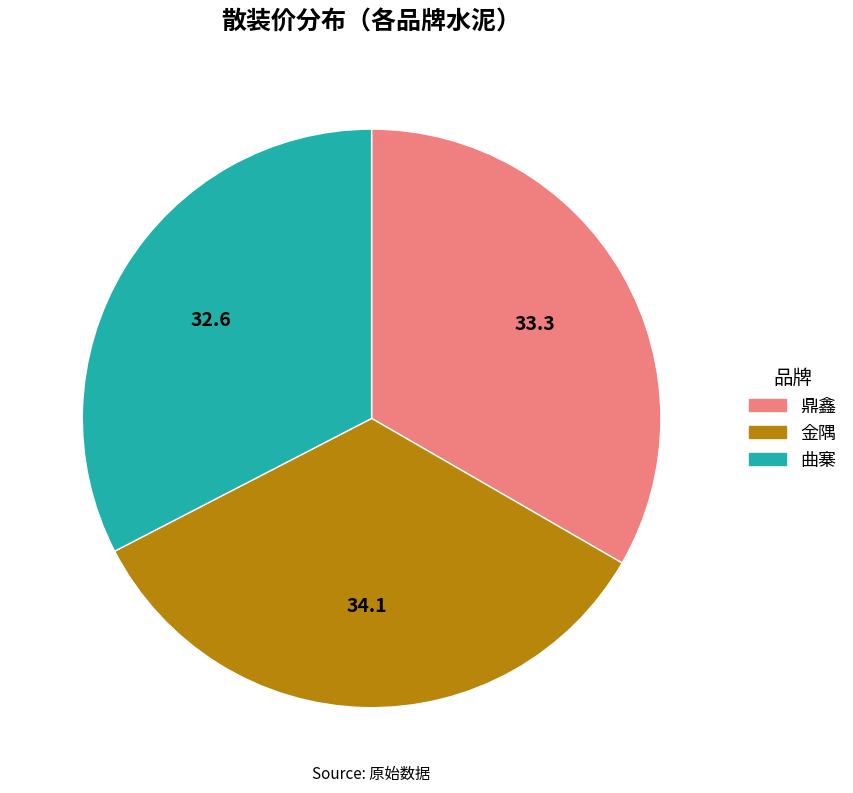

True or false: 鼎鑫 accounts for 33% of the total.

True